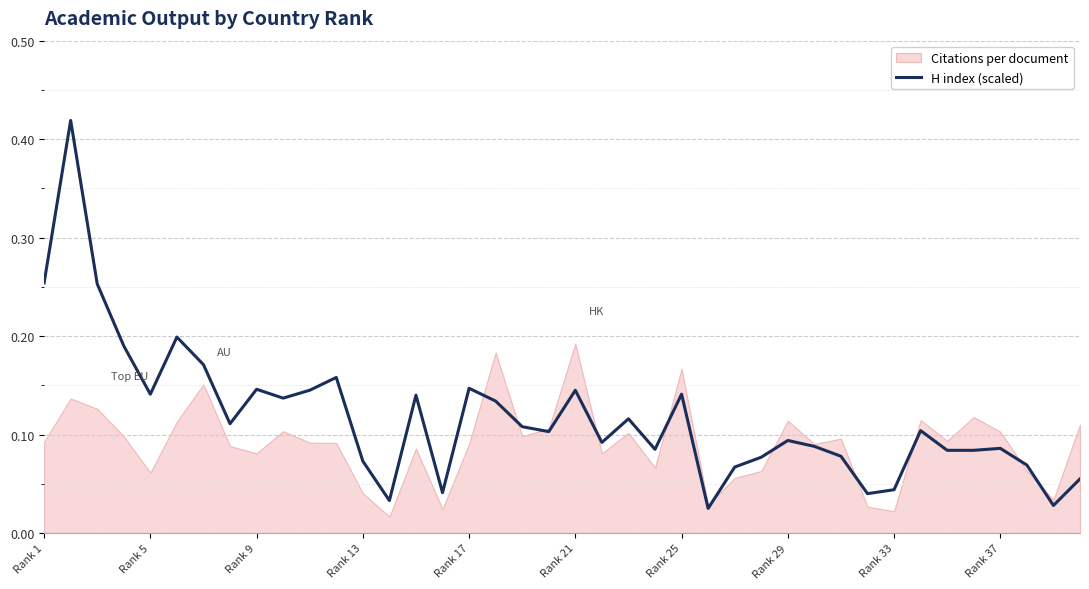

What is the average value?

11.8